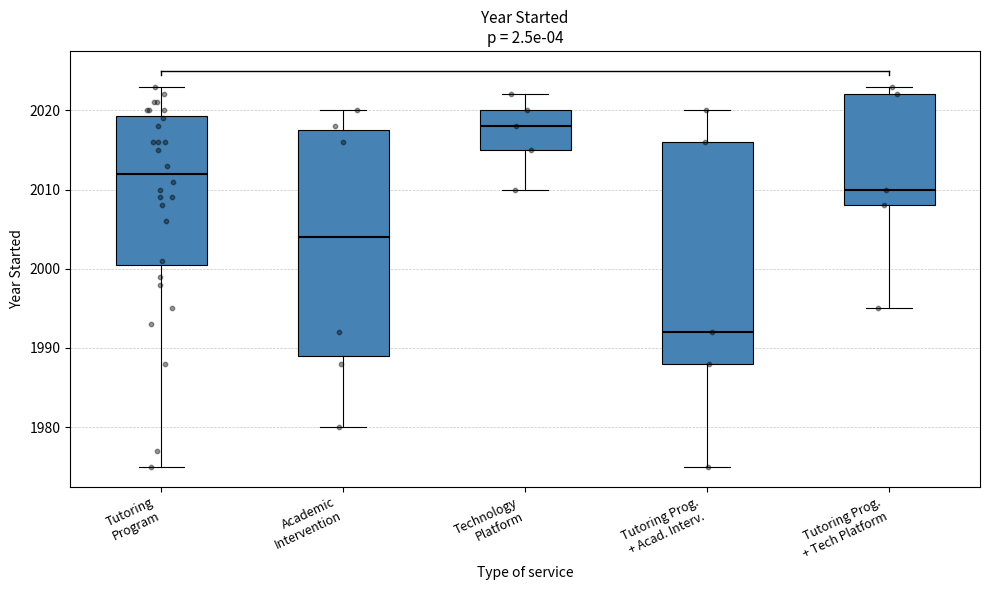

Reading left to right, transcribe this box plot: for each box, give where its median line is, the range the box spans, and where its two whiskers end, as read against the y-axis. The values are not printed on the chart, so give them approximately, as read against the axis.

Tutoring Program: median 2012, box 2001 to 2019, whiskers 1975 to 2023
Academic Intervention: median 2004, box 1989 to 2018, whiskers 1980 to 2020
Technology Platform: median 2018, box 2015 to 2020, whiskers 2010 to 2022
Tutoring Prog. + Acad. Interv.: median 1992, box 1988 to 2016, whiskers 1975 to 2020
Tutoring Prog. + Tech Platform: median 2010, box 2008 to 2022, whiskers 1995 to 2023